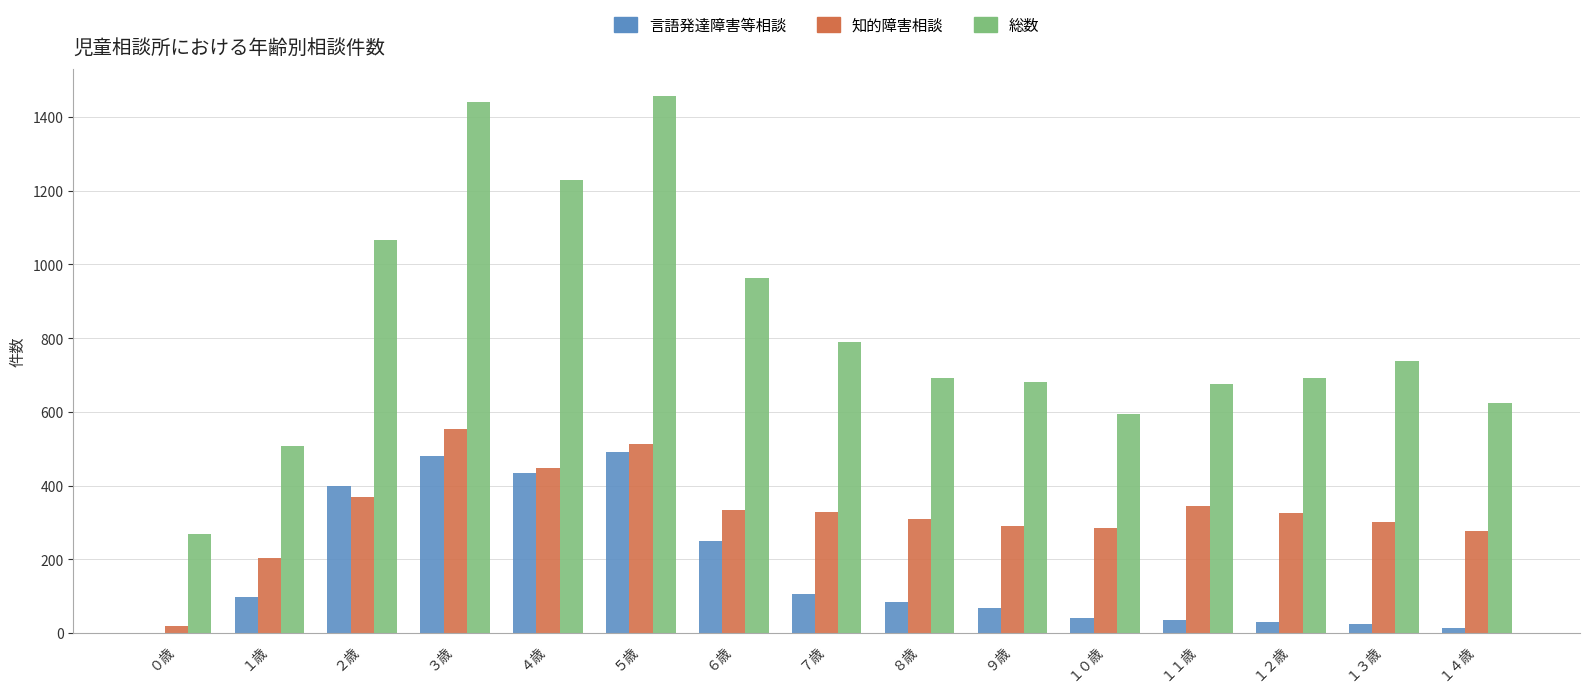

Is the value of 総数 at １３歳 greater than the value of 言語発達障害等相談 at ０歳?

Yes